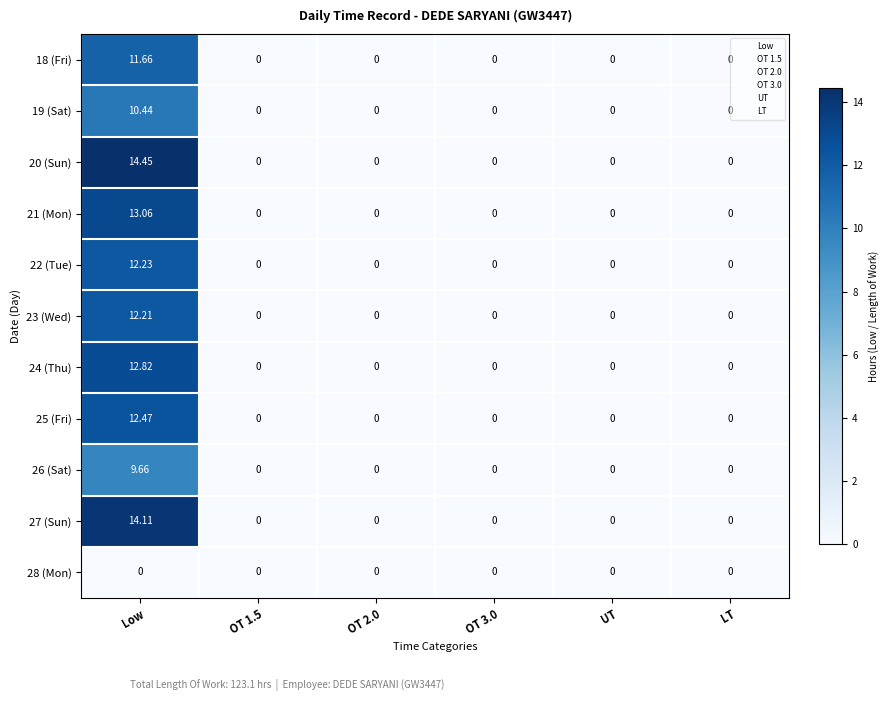

At which category is the sum across all series the highest?

Low